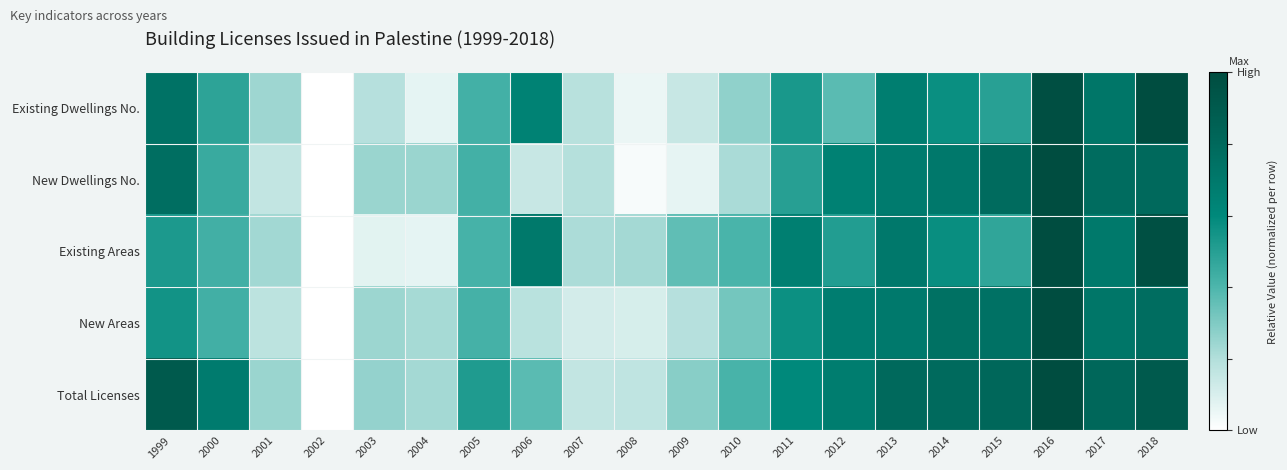

Rank the series by their maximum value, from lowest to highest.

Existing Dwellings No., New Dwellings No., Existing Areas, New Areas, Total Licenses